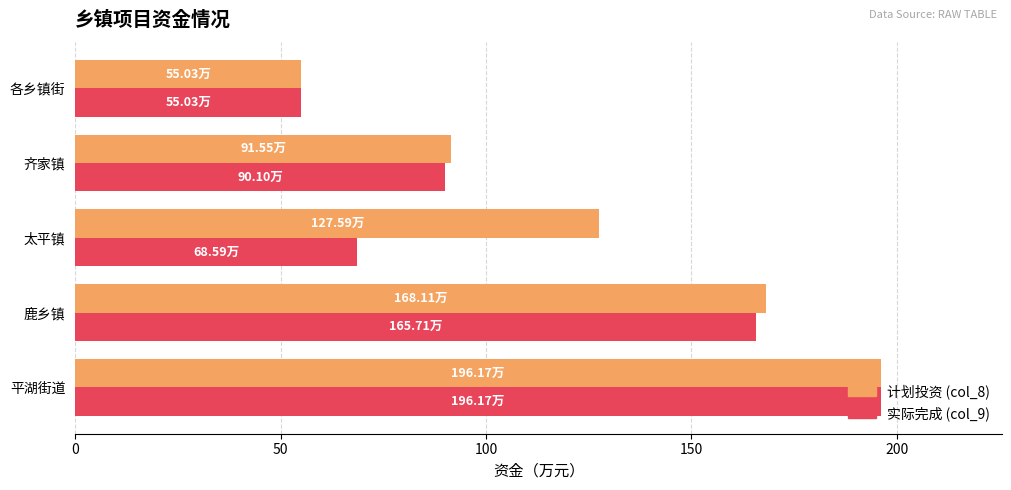

What is the spread (max minus min) of values at 太平镇?

59.0